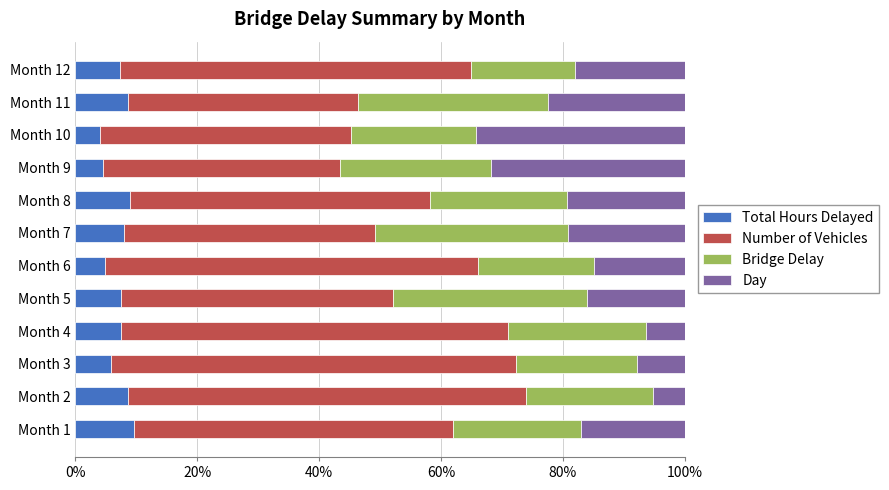

What is the total value across all series at Month 8?

100.0